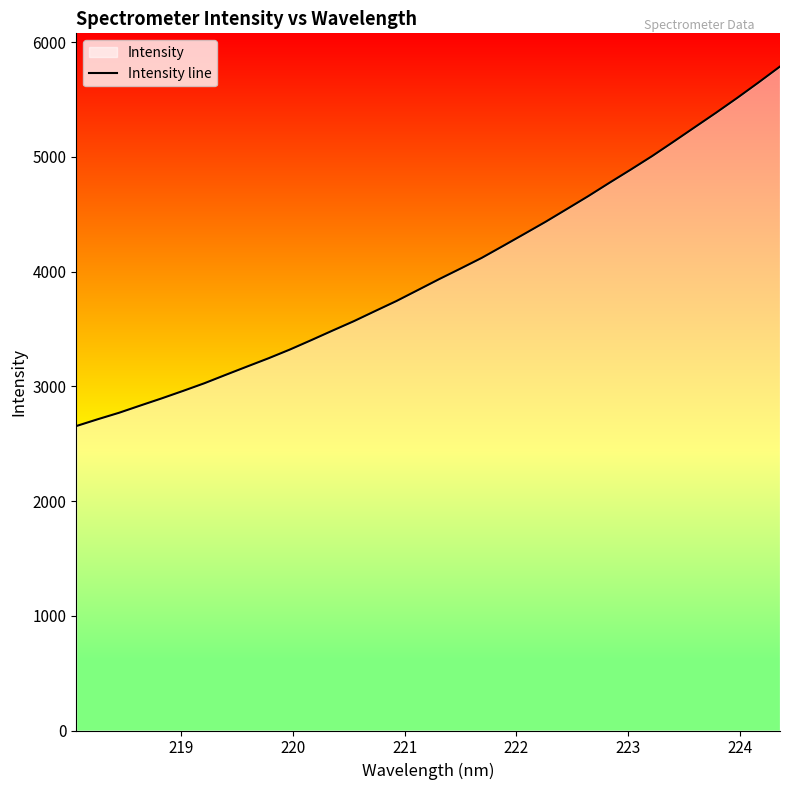

How many categories are shown in the chart?

34